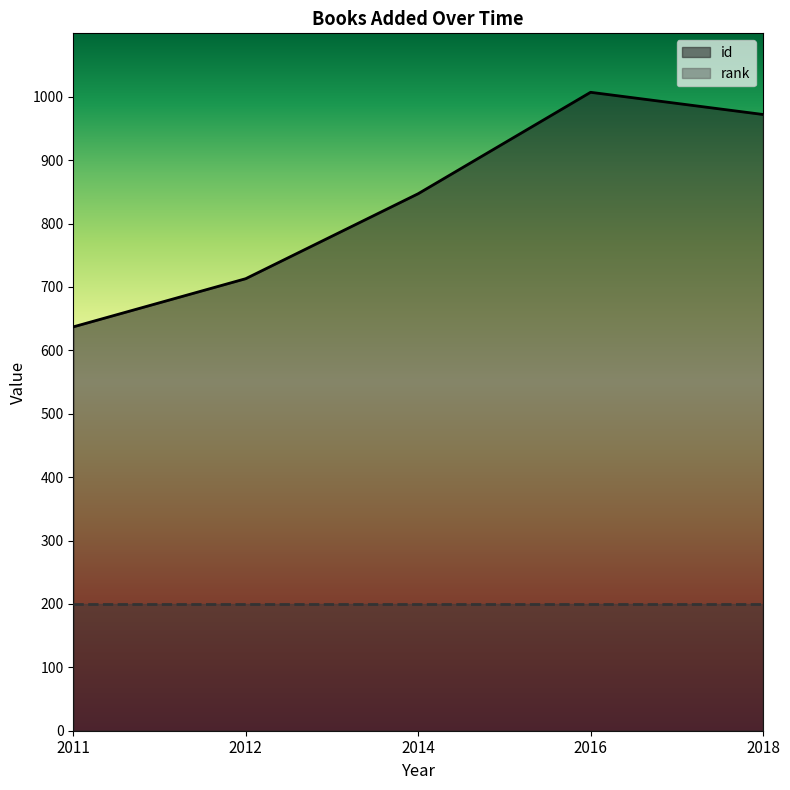

What is the approximate value at 2018, to the nearest 50?

950